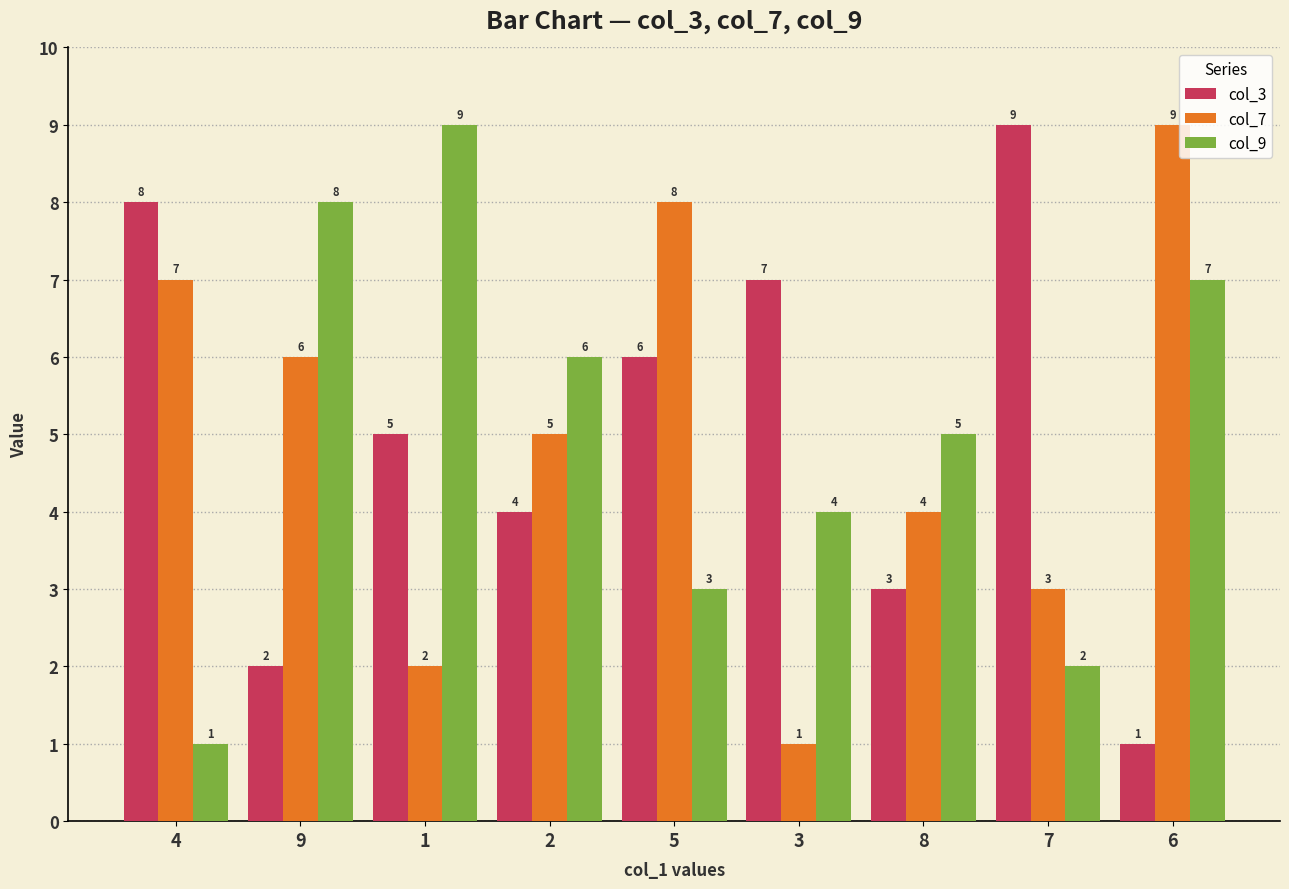

What is the difference between the highest and lowest values at 8?

2